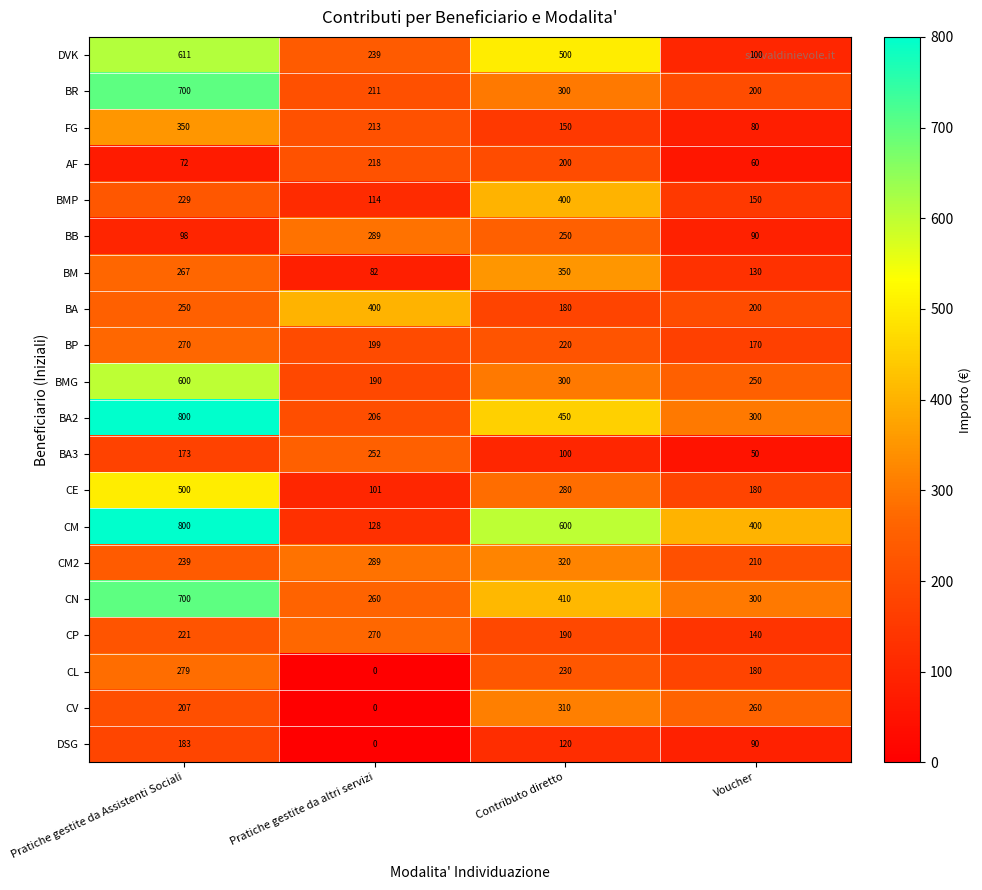

What is the spread (max minus min) of values at Pratiche gestite da Assistenti Sociali?

728